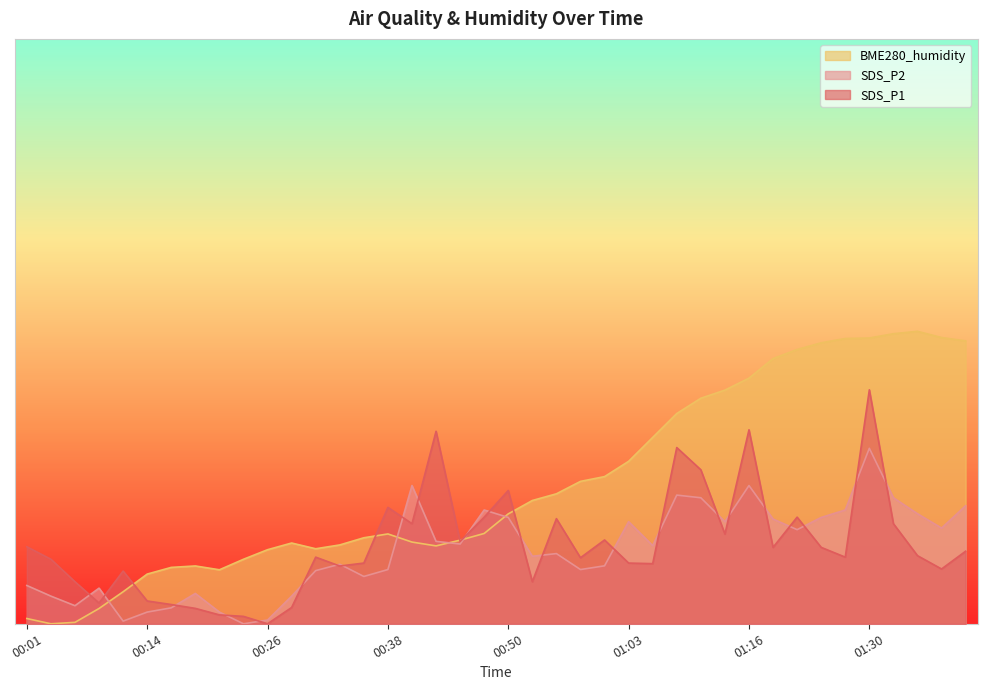

What position from the right is 00:11?

36